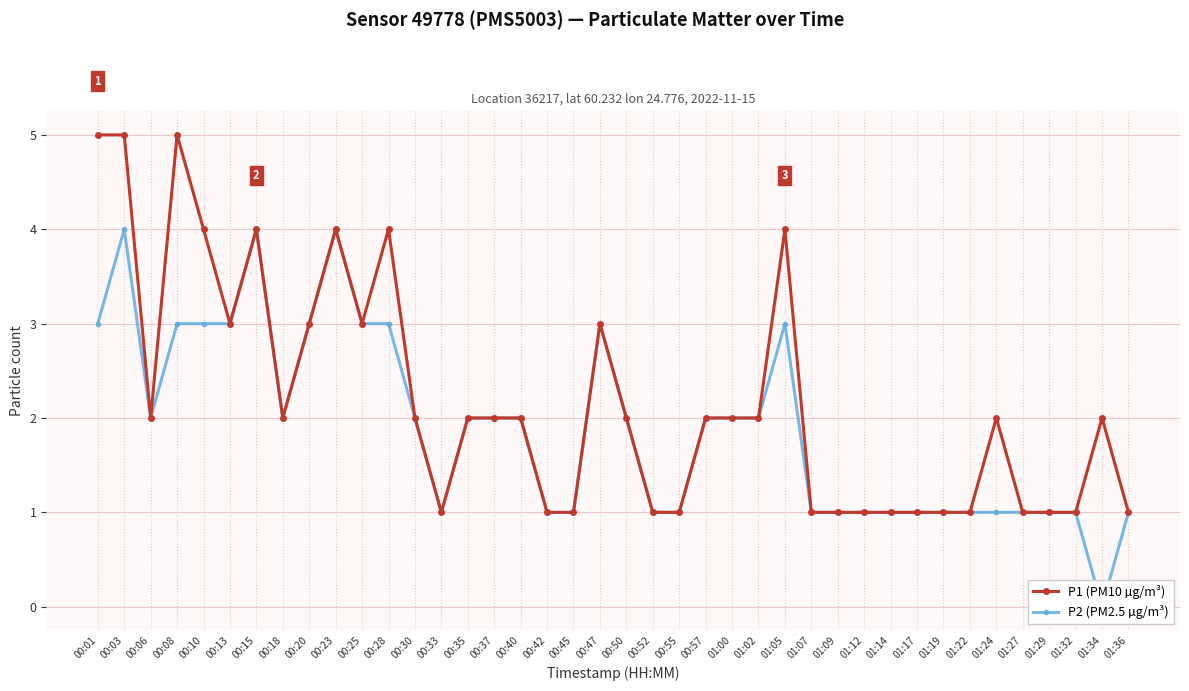

True or false: P1 (PM10 µg/m³) has more than 1 interior local peaks.

True